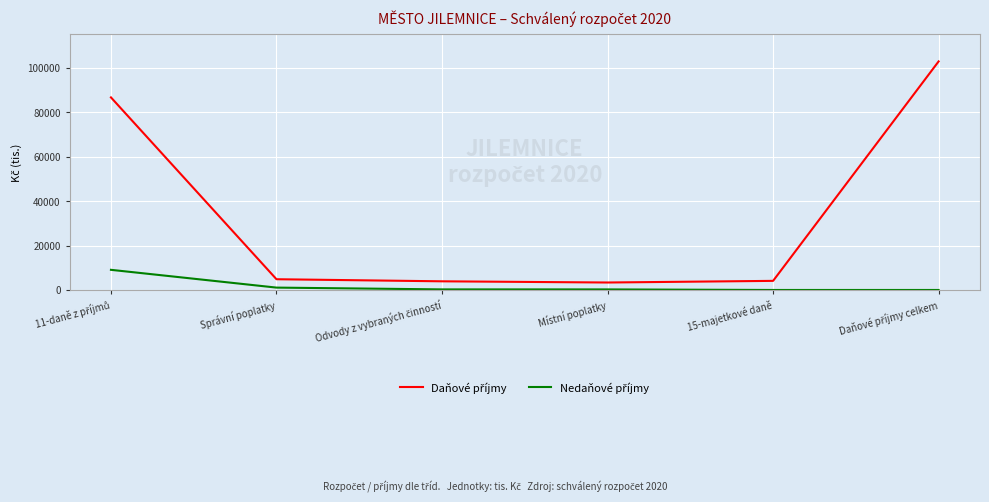

At how many categories does at least one series exceed 78841?

2